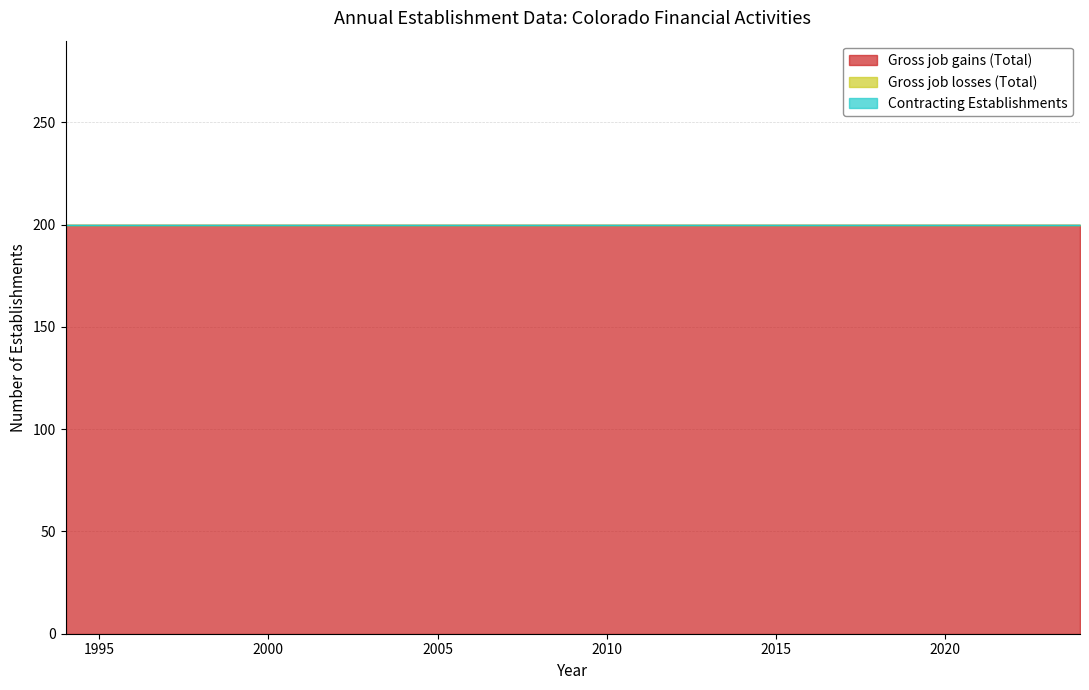

True or false: Gross job losses (Total) has more than 1 interior local peaks.

False